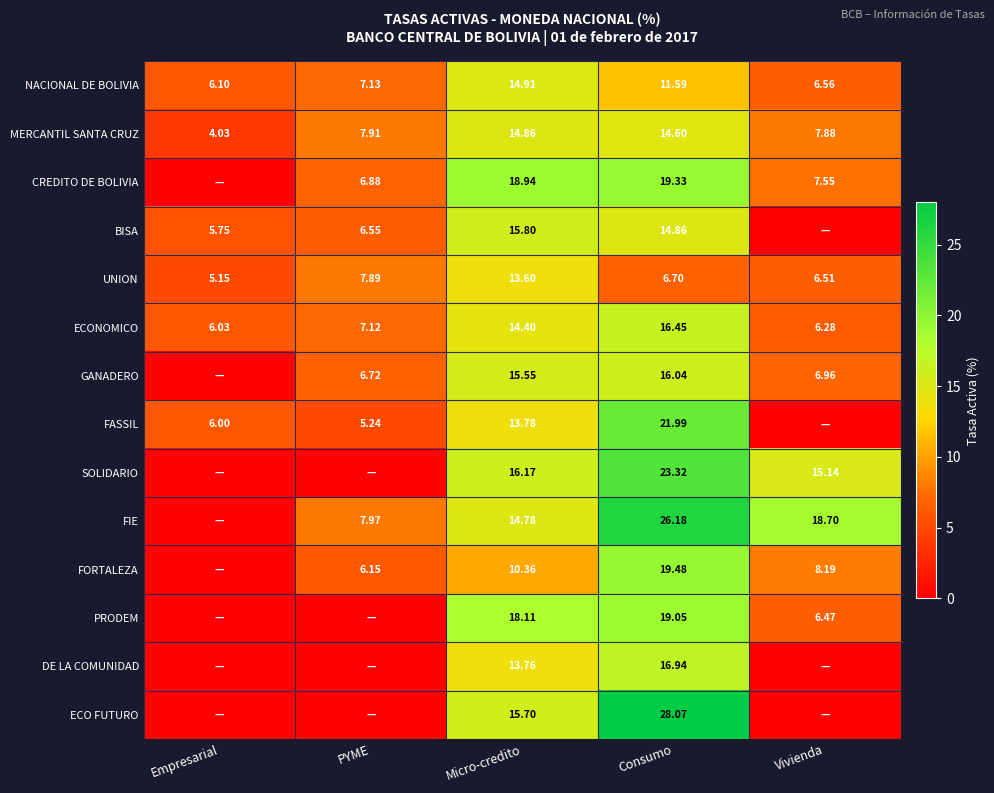

Is the value of PRODEM at Vivienda greater than the value of ECO FUTURO at Consumo?

No